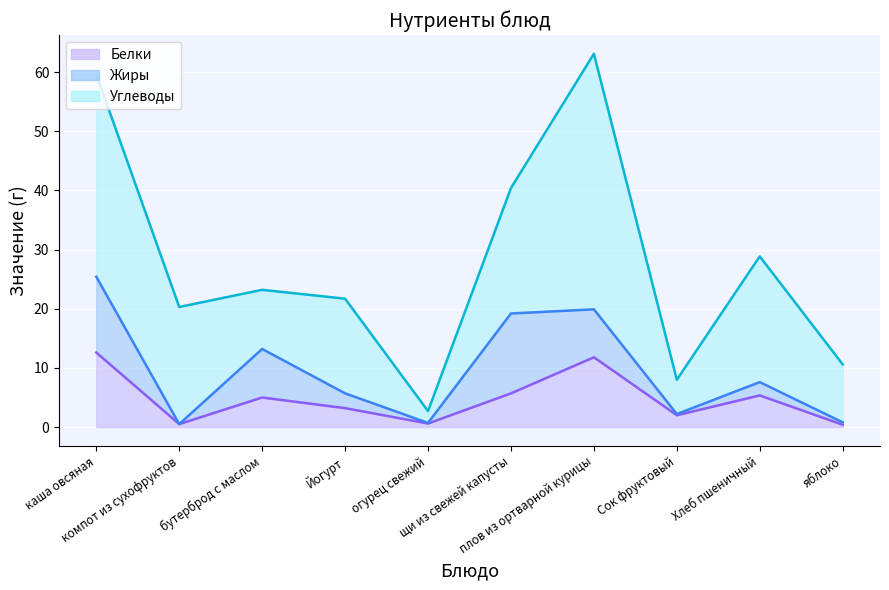

What is the difference between the Белки values at Хлеб пшеничный and каша овсяная?

7.2